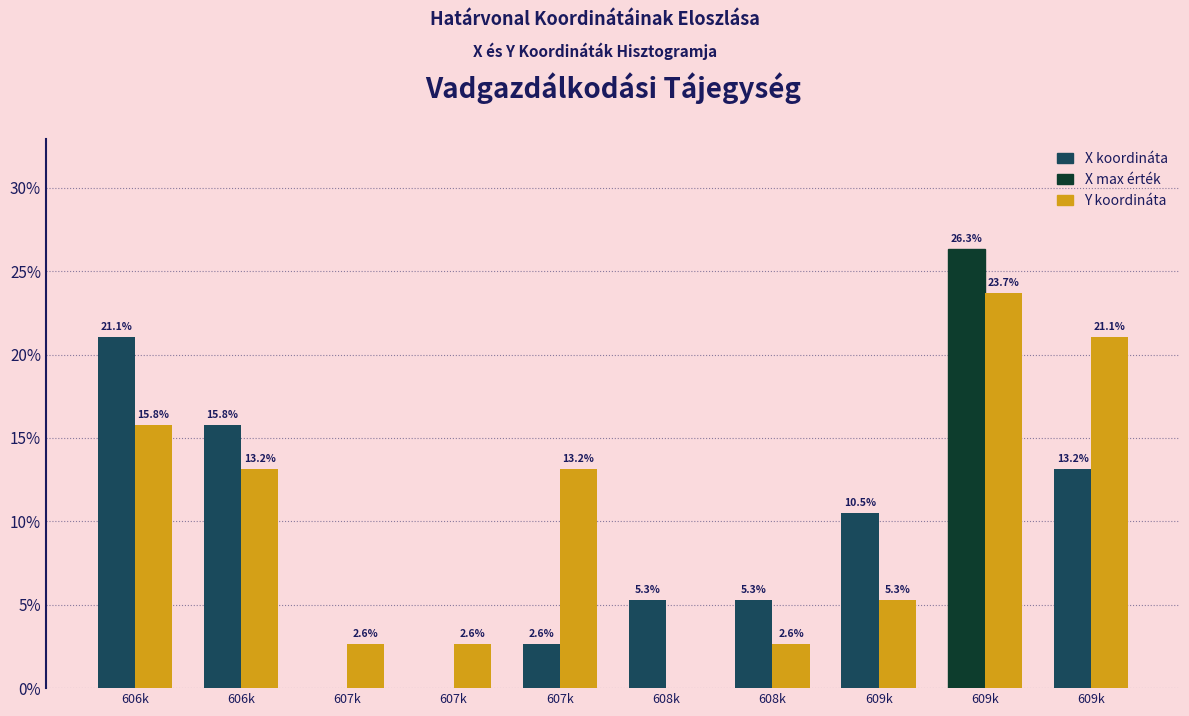

How many data points in Y koordináta are above 13?

5